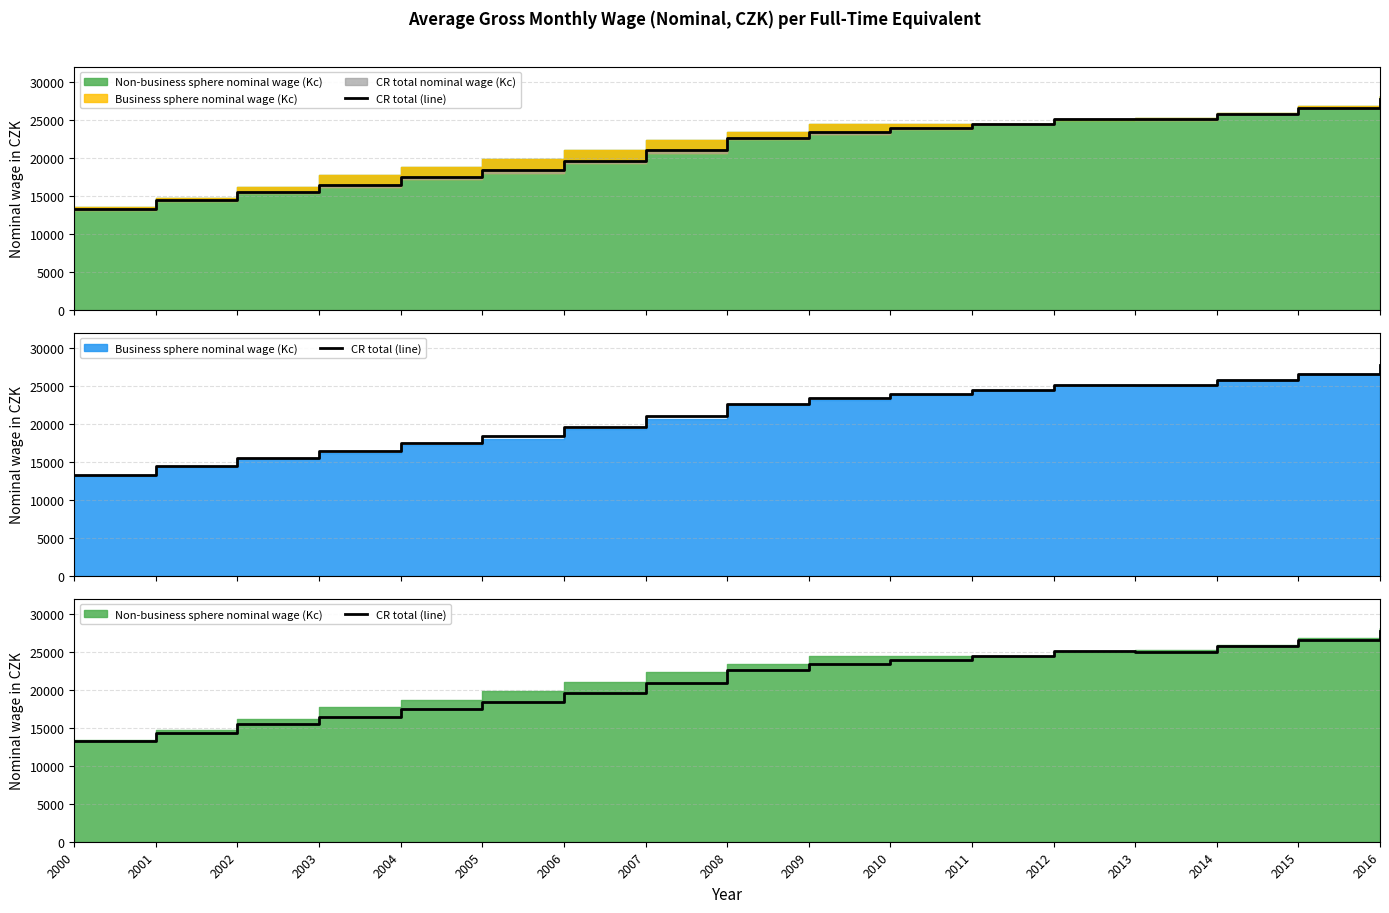

How many values are below 22592?

8